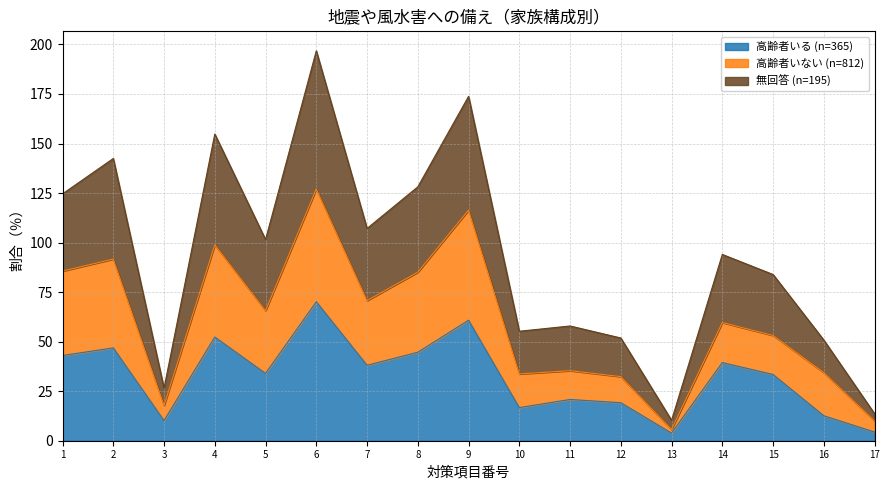

What is the total value across all series at 8?

128.1